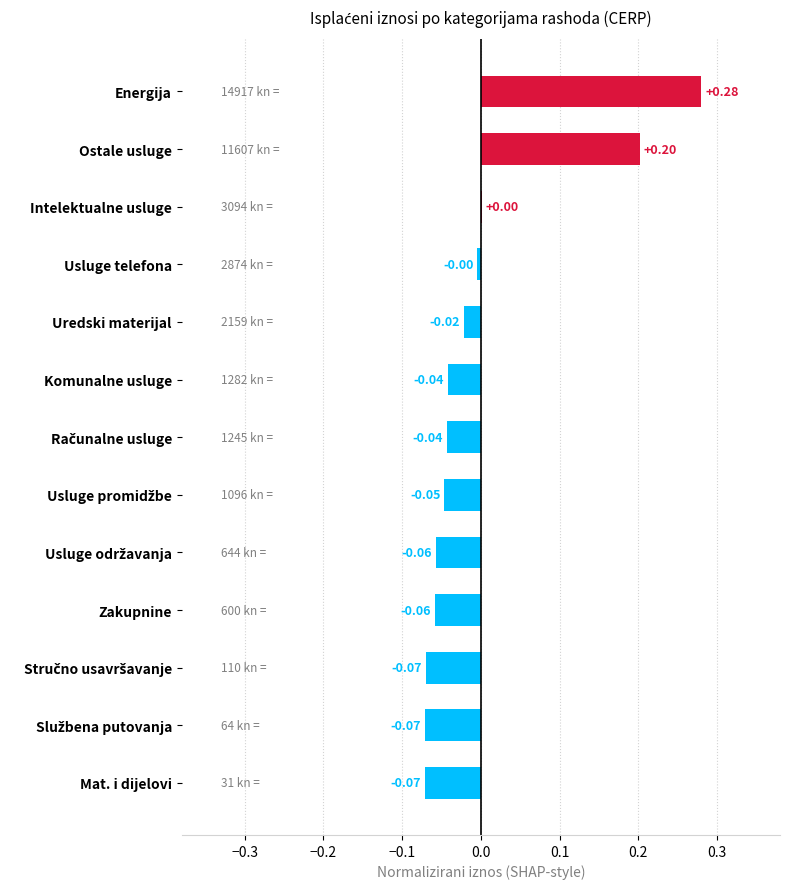

Count the number of values greater than 0.

3